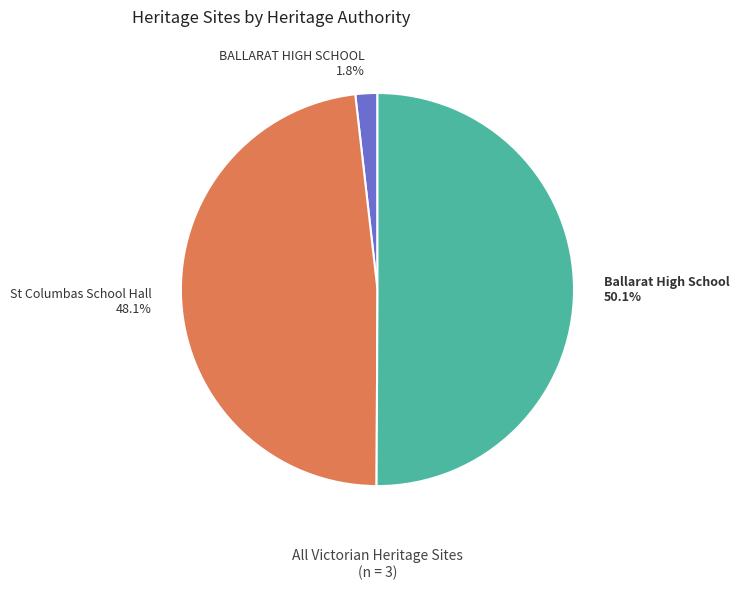

Is it true that Ballarat High School is 58% of the pie?

False